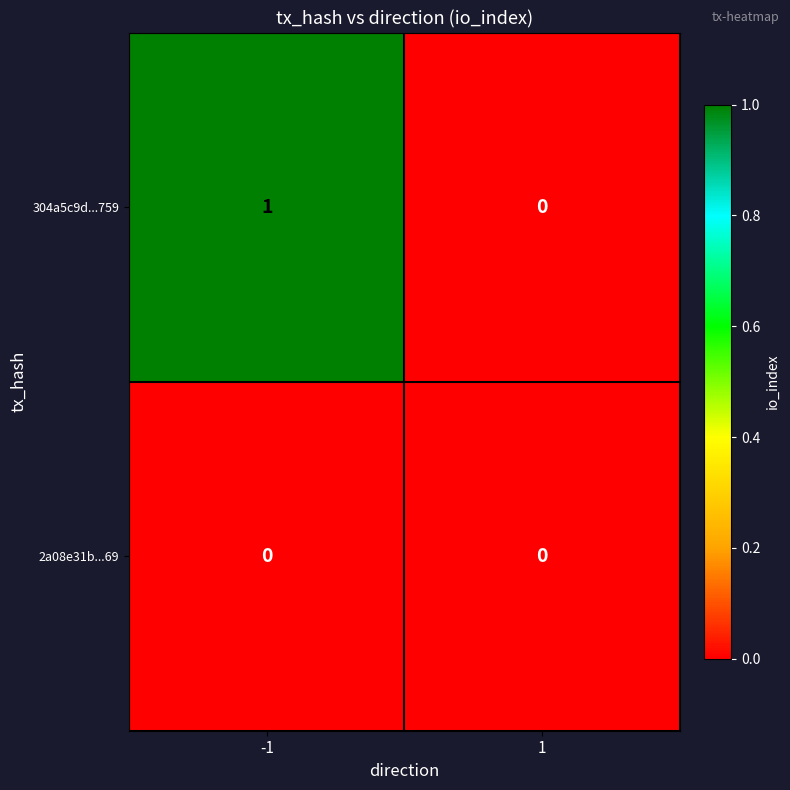

List the series in order of their peak value, highest first.

304a5c9d...759, 2a08e31b...69